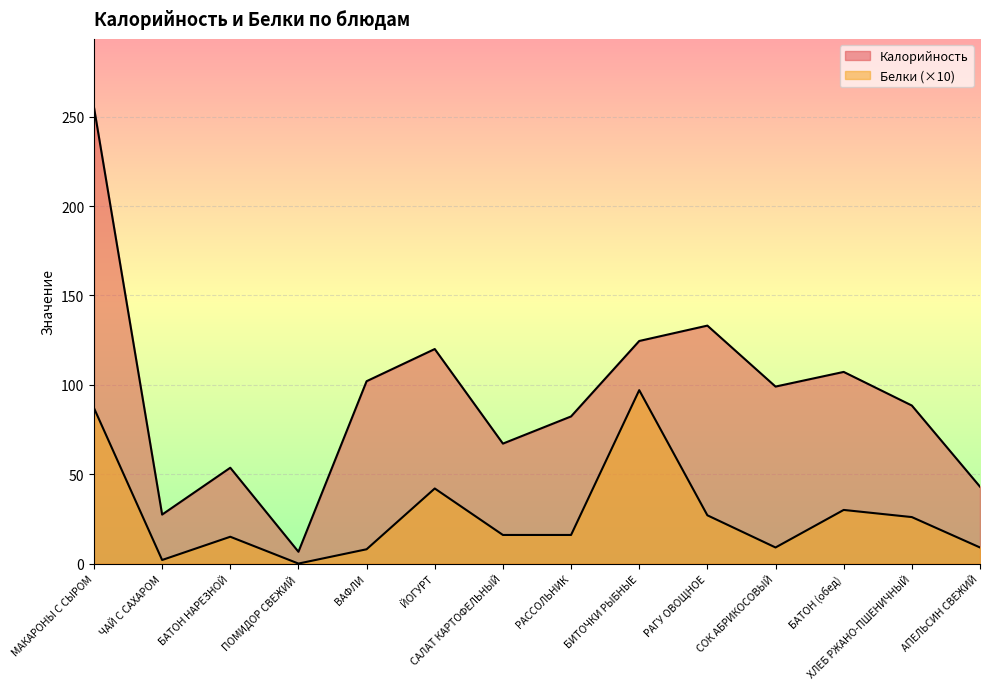

At which category does Белки reach its first local valley?

ЧАЙ С САХАРОМ